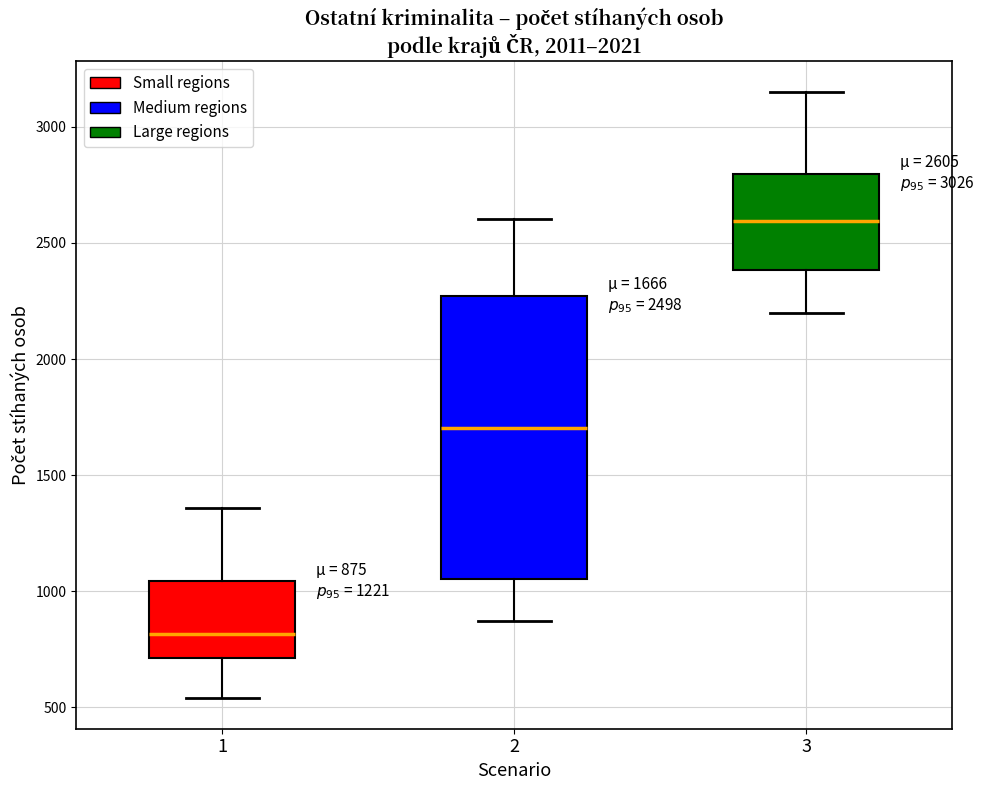

Comparing the boxes themselves (not the whiskers), which one is the tallest?

2